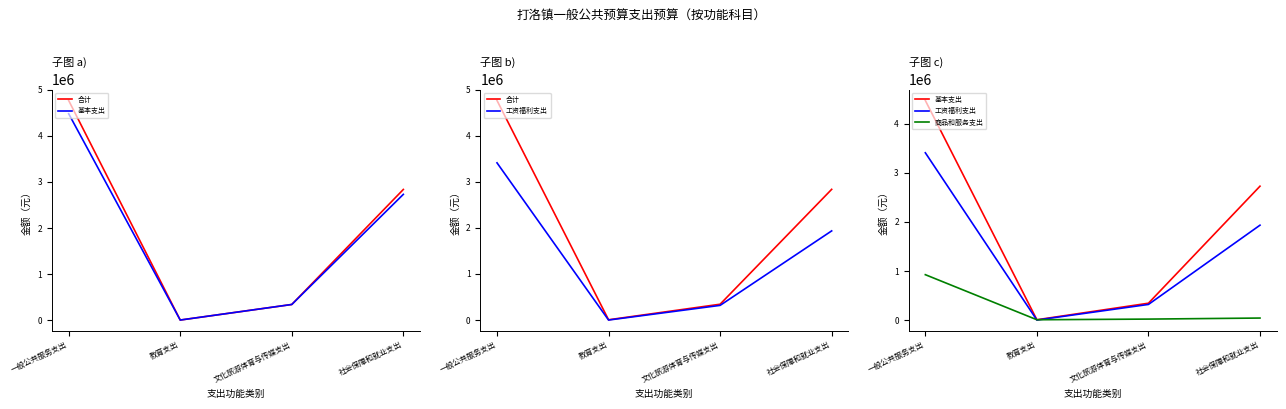

What is the sum of all 合计 values?

7950656.8